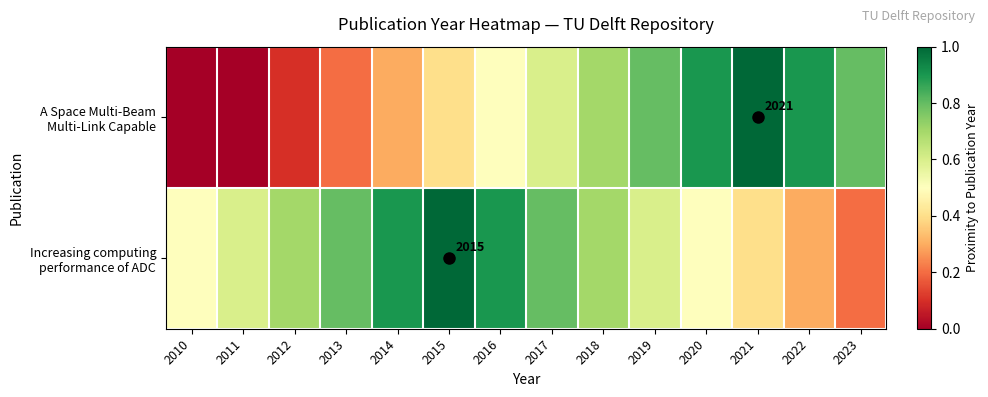

What is the maximum value shown in the chart?

1.0